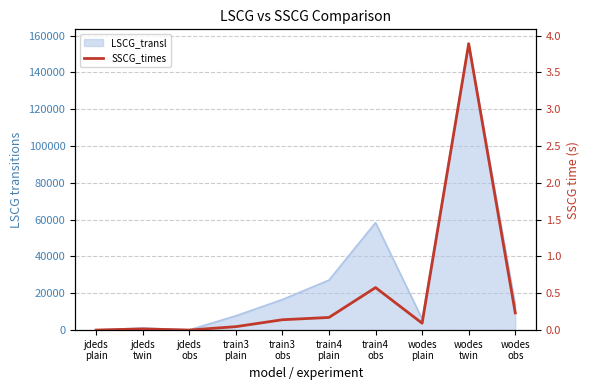

Is it true that the value at jdeds
plain is 0.0?

False